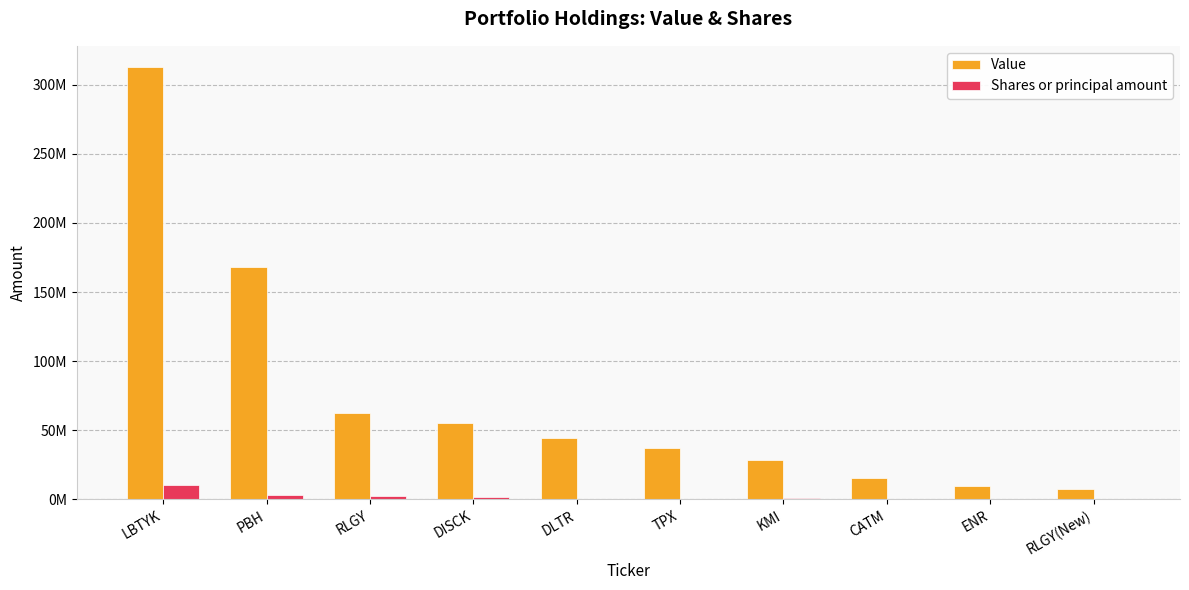

What is the maximum value shown in the chart?

312444000